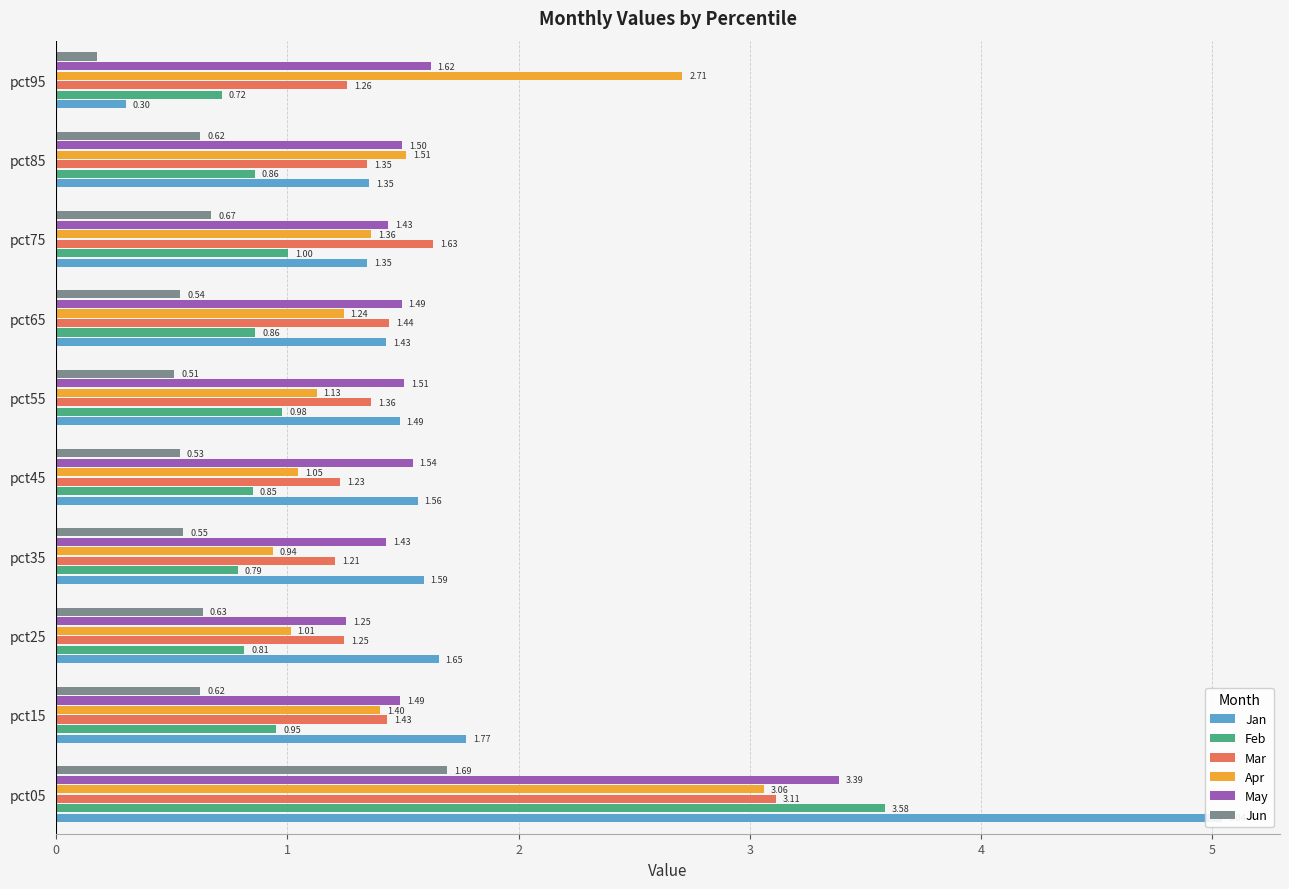

The Mar series shows 1.2 at pct45. True or false?

True